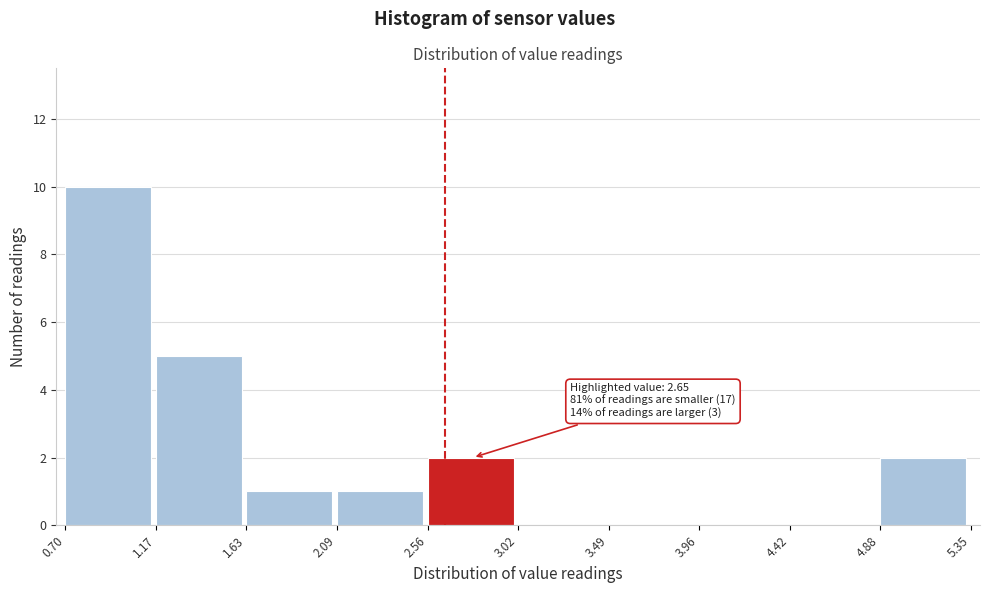

Over which range of the x-axis is the bar tallest?

0.70 to 1.17